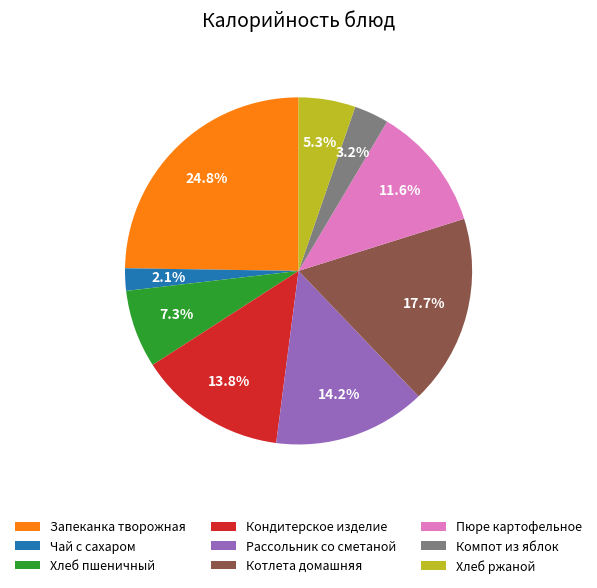

How many slices are in this pie chart?

9